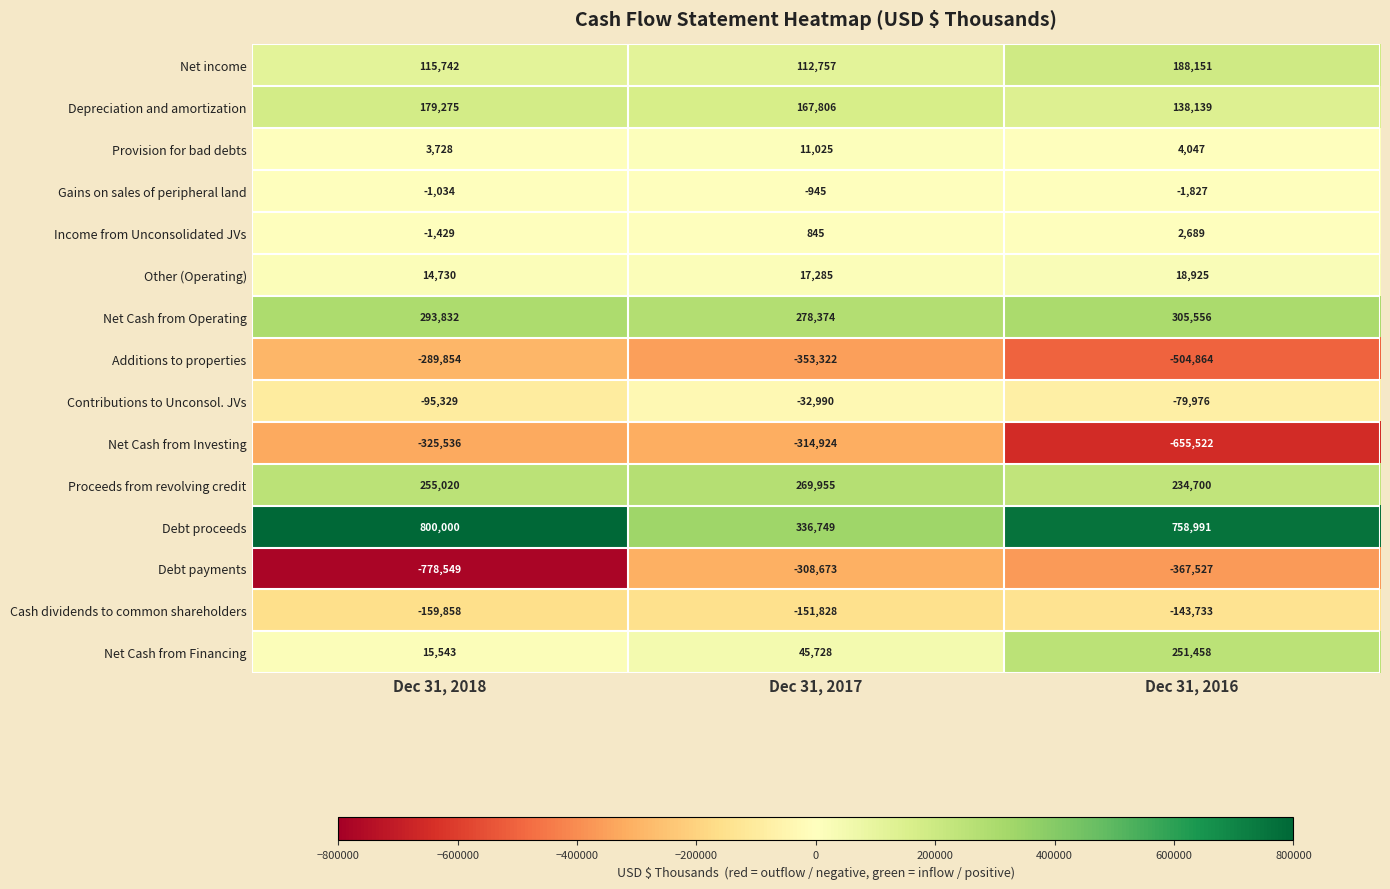

Count the Net Cash from Financing values in the range 15543 to 251458.

3